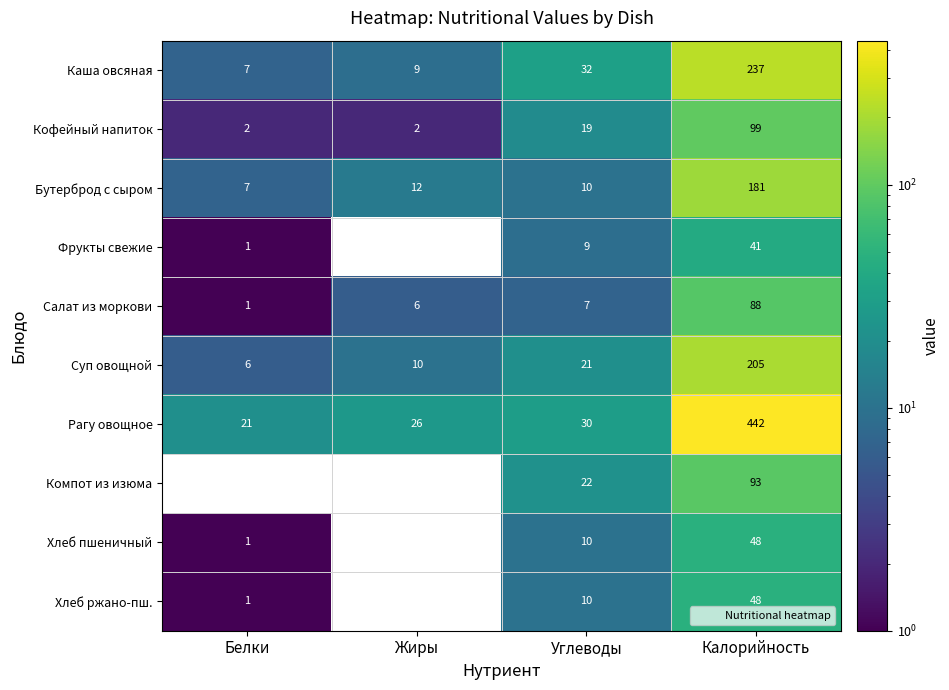

Between Белки and Калорийность, which series saw the biggest shift?

Рагу овощное